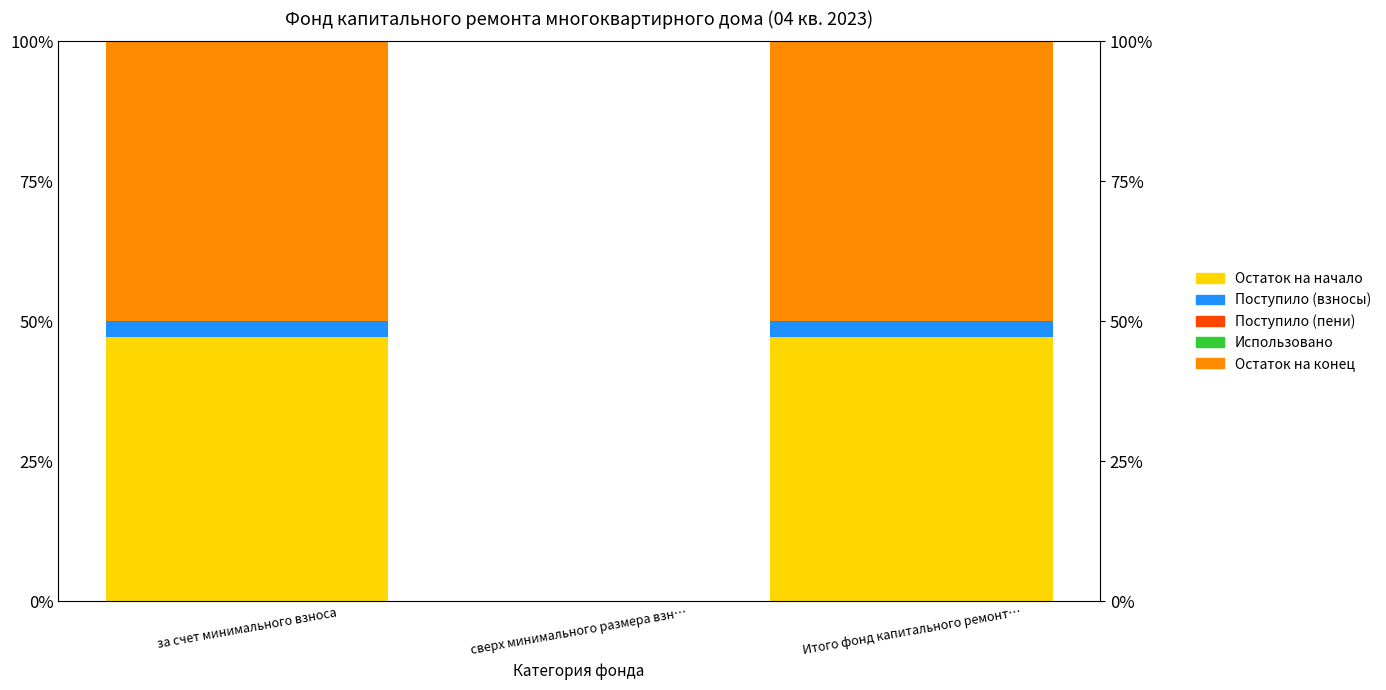

What is the difference between the maximum and minimum values in the Поступило (взносы) series?

2.7